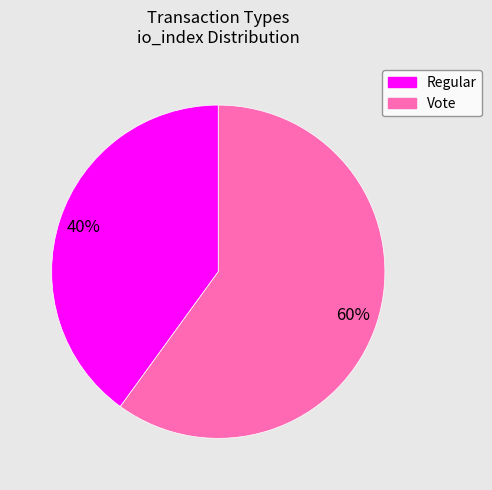

Which category has the biggest portion of the pie?

Vote